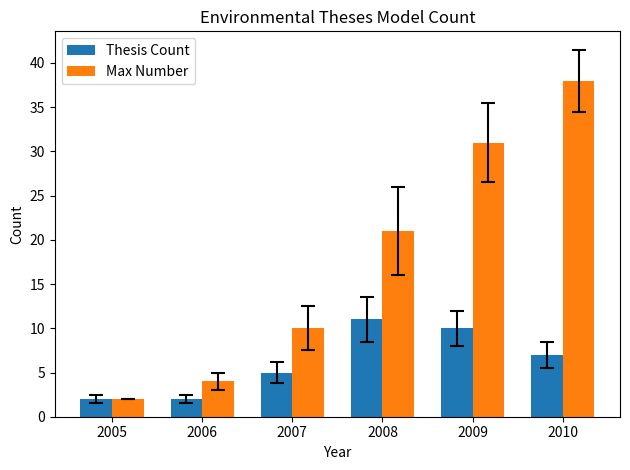

Rank the series by their average value, from lowest to highest.

Thesis Count, Max Number